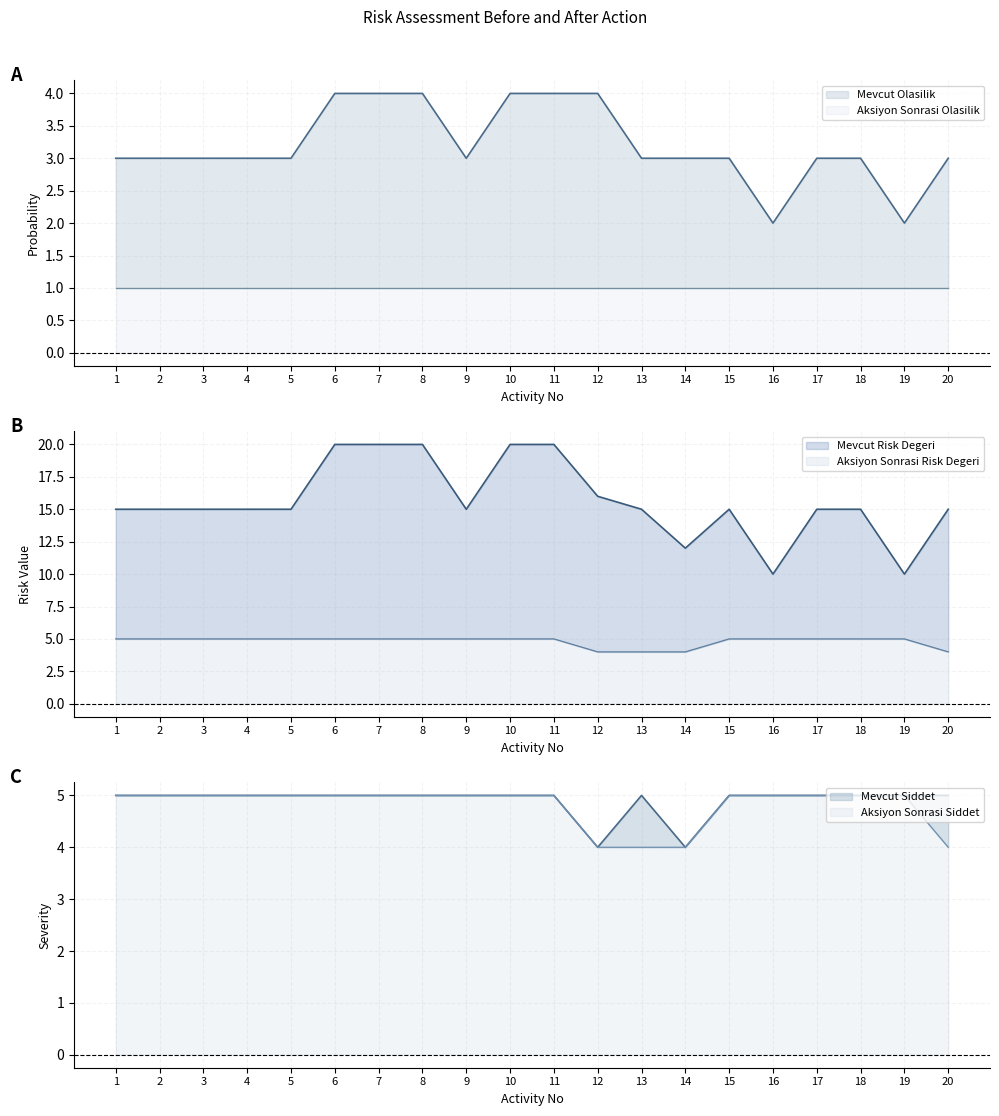

What is the highest value of the Mevcut Siddet series?

5